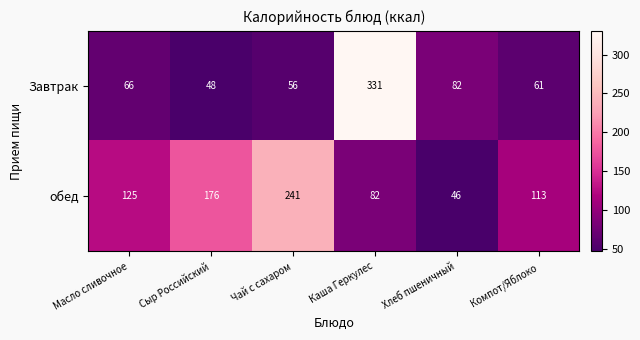

Is it true that Завтрак equals 21 at Масло сливочное?

False